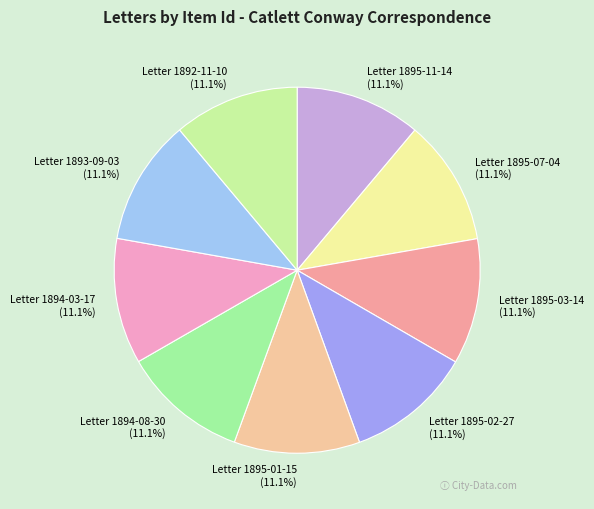

Does Letter 1893-09-03 account for over 50% of the chart?

No